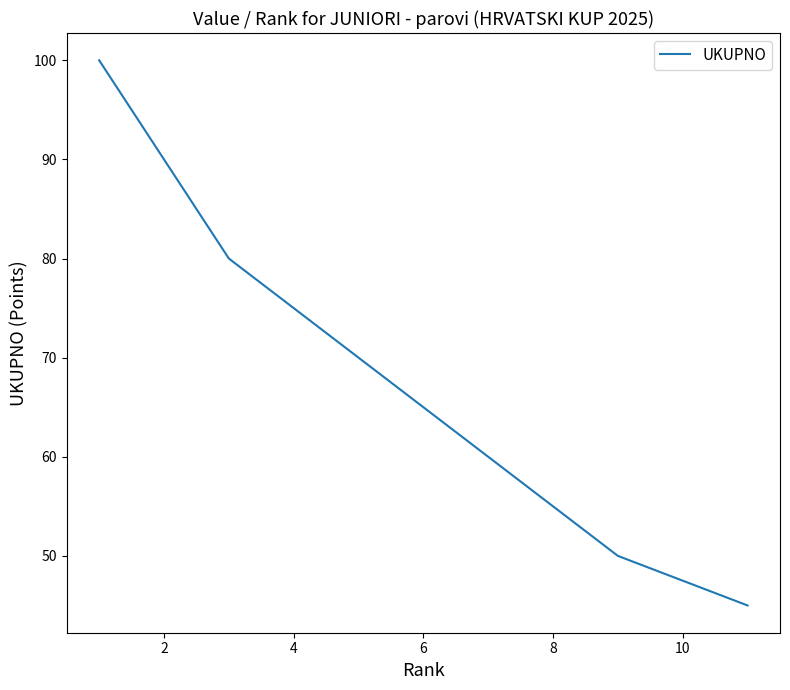

How many distinct data groups are displayed?

1